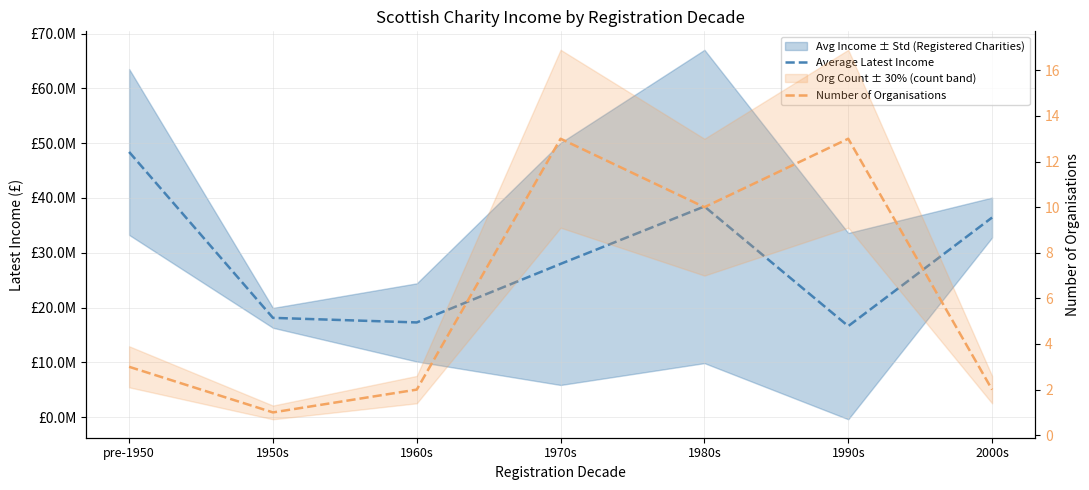

What is the value of the Average Latest Income point at the 2nd from the left?

18108659